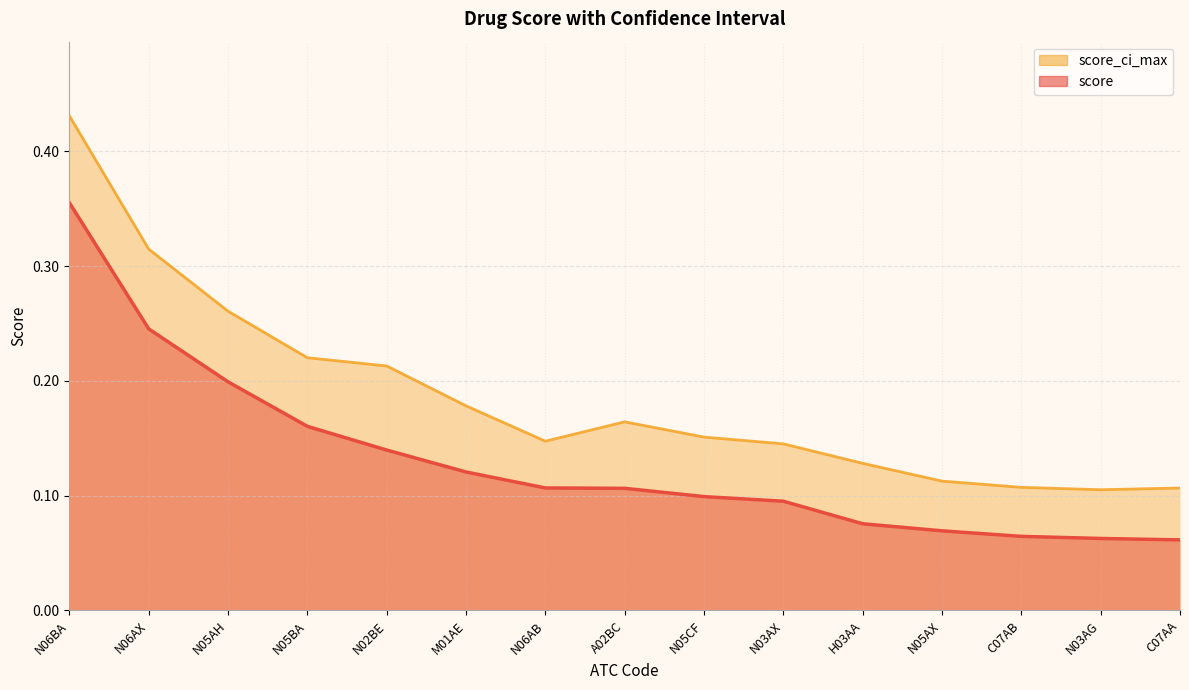

What is the minimum value for score?

0.1